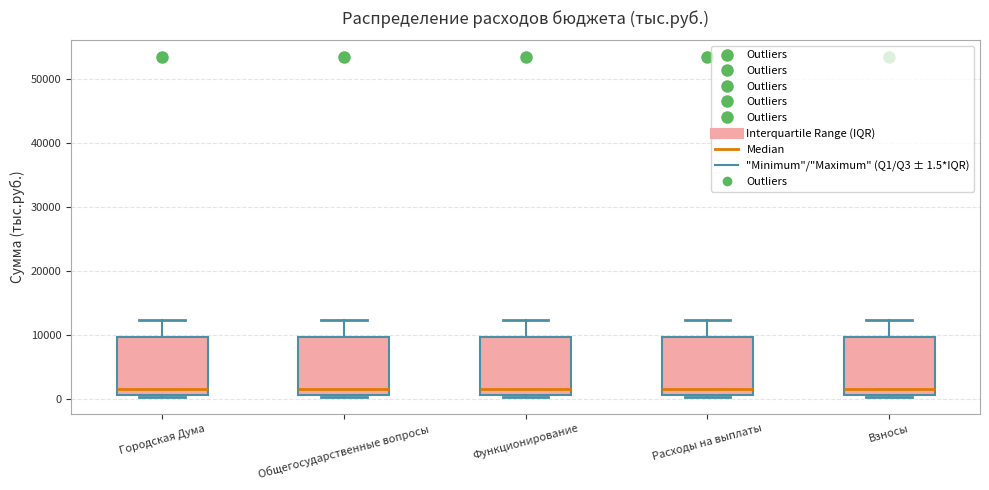

Reading left to right, transcribe this box plot: for each box, give where its median line is, the range the box spans, and where its two whiskers end, as read against the y-axis. The values are not printed on the chart, so give them approximately, as read against the axis.

Городская Дума: median 2000, box 1000 to 10000, whiskers 0 to 12000
Общегосударственные вопросы: median 2000, box 1000 to 10000, whiskers 0 to 12000
Функционирование: median 2000, box 1000 to 10000, whiskers 0 to 12000
Расходы на выплаты: median 2000, box 1000 to 10000, whiskers 0 to 12000
Взносы: median 2000, box 1000 to 10000, whiskers 0 to 12000